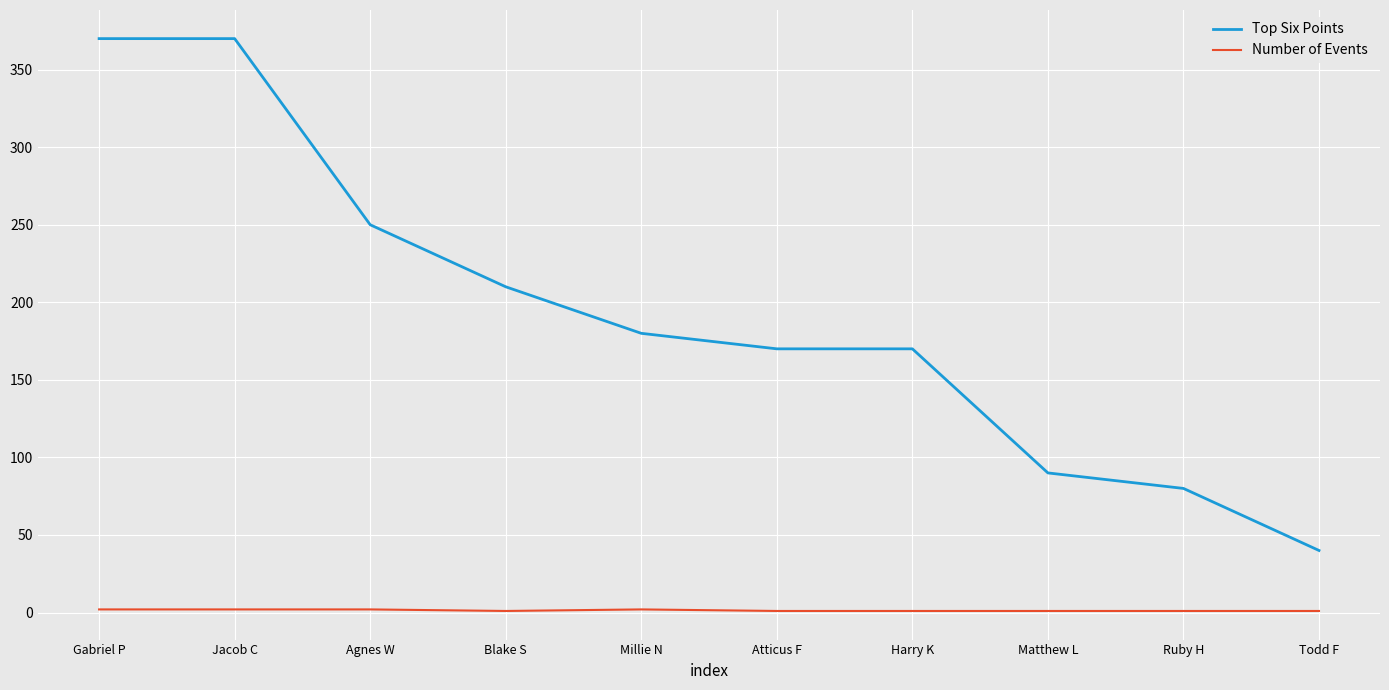

Is the value of Top Six Points at Matthew L greater than the value of Number of Events at Atticus F?

Yes